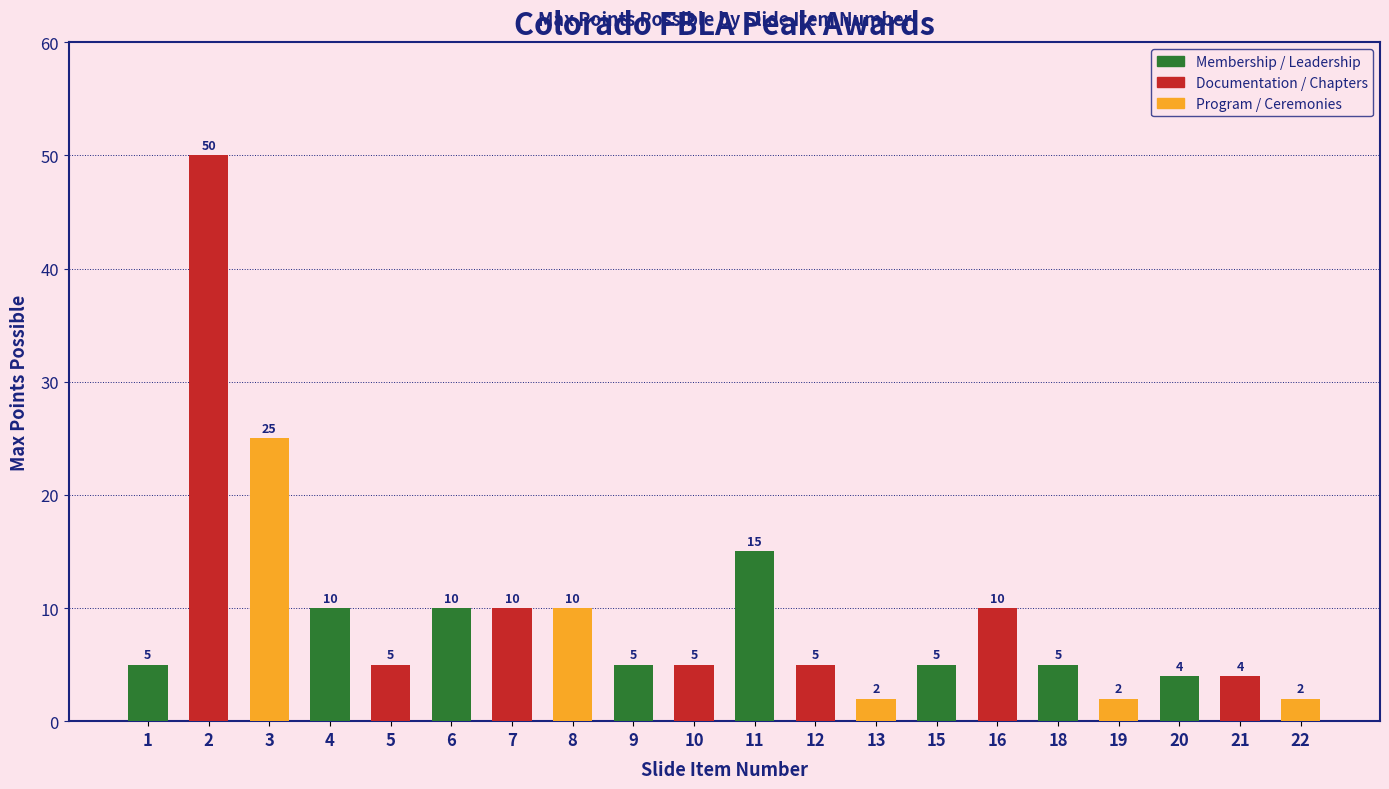

How many series are shown in this chart?

1